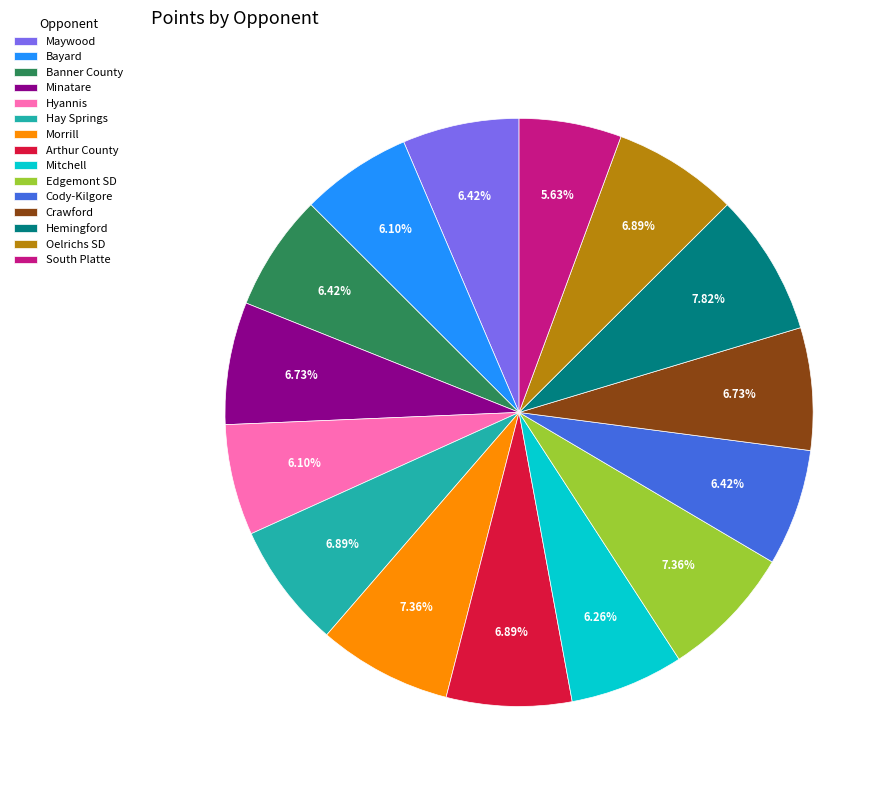

Do Bayard and South Platte together represent more than half of the pie?

No